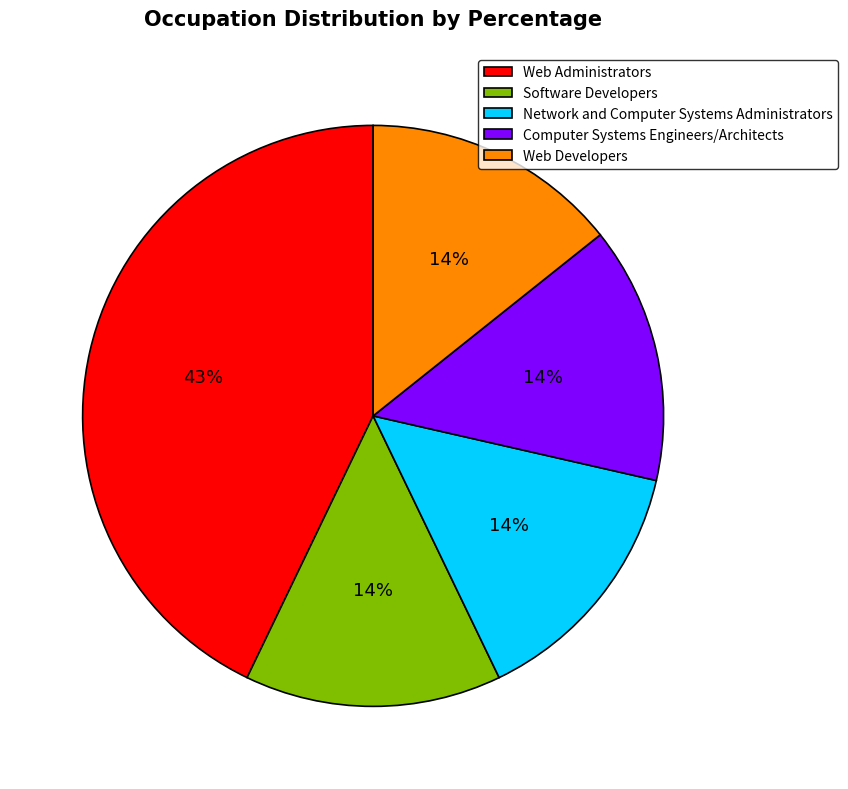

Count the number of slices in the pie.

5